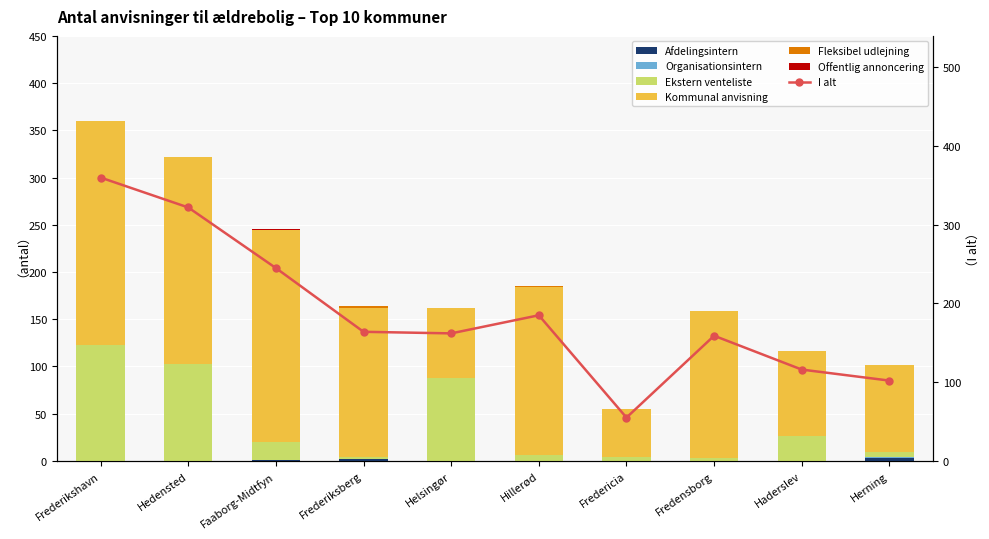

The value of Organisationsintern at Frederiksberg is 0. True or false?

False